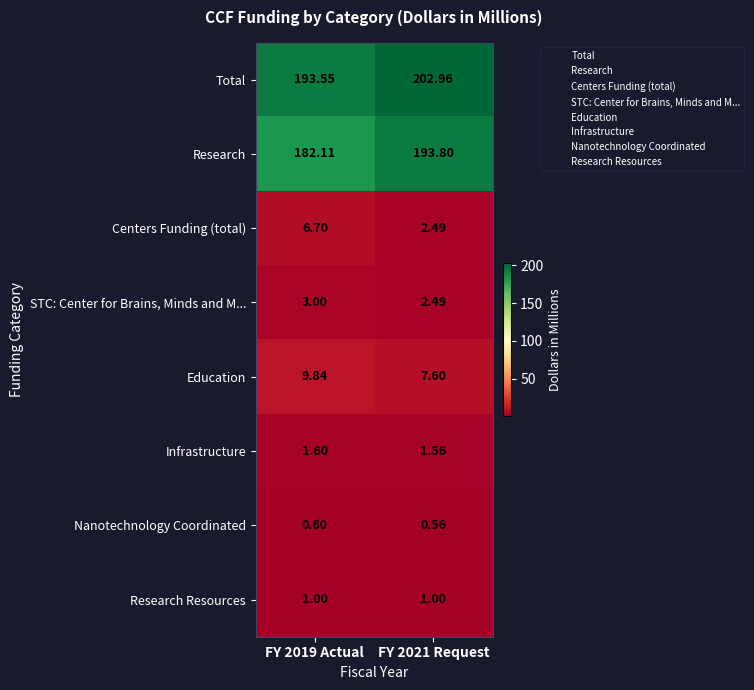

Which series changed the most between FY 2019 Actual and FY 2021 Request?

Research